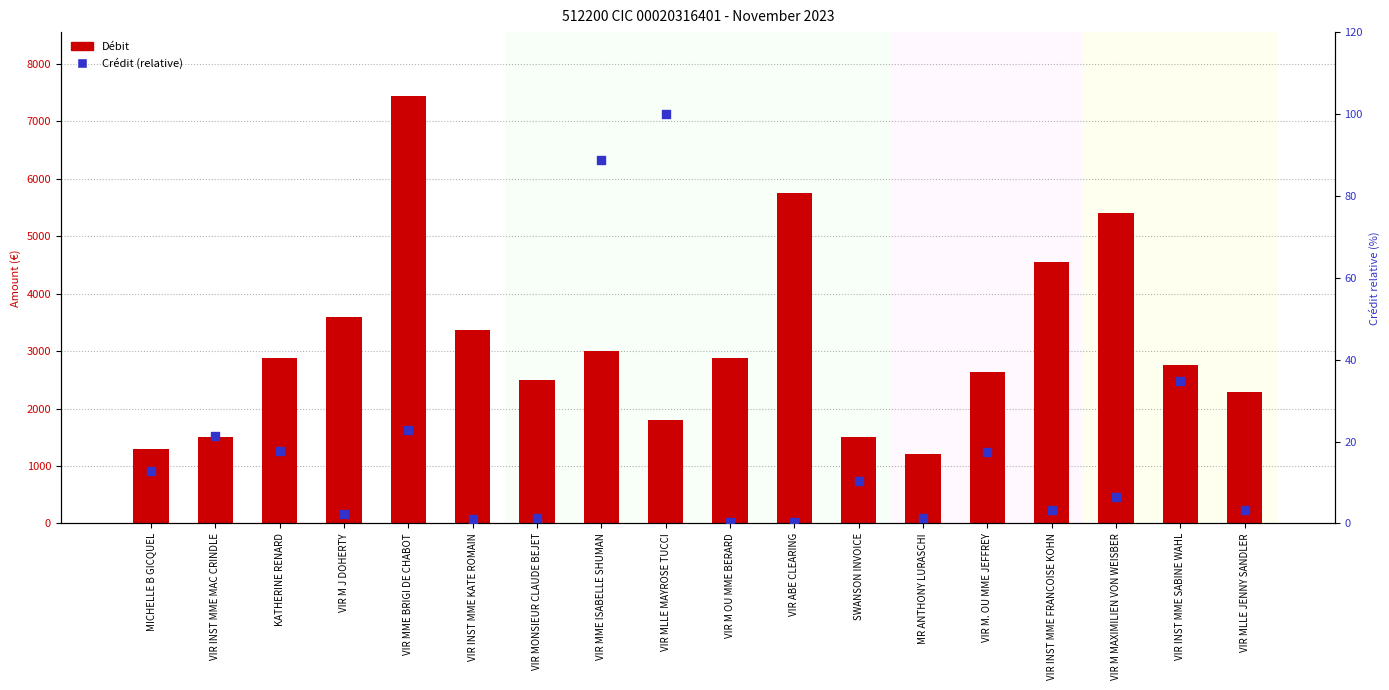

Which series has the largest total across all categories?

Débit